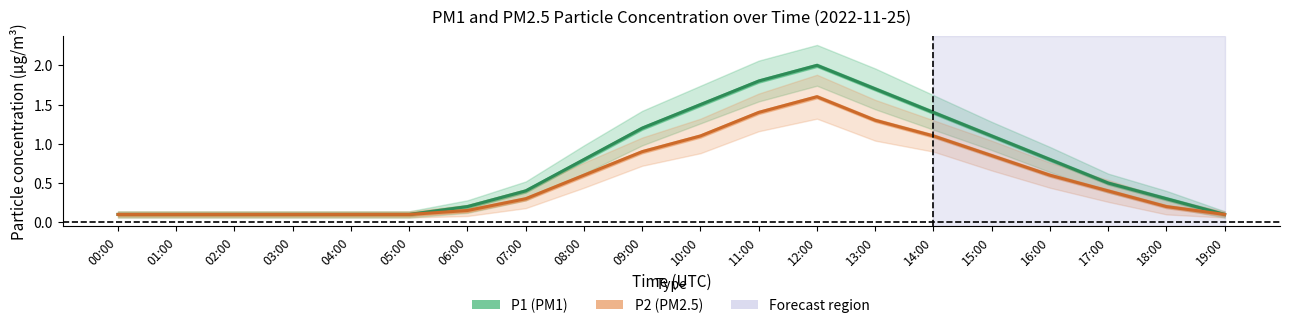

Rank the series by their average value, from highest to lowest.

P1, P2